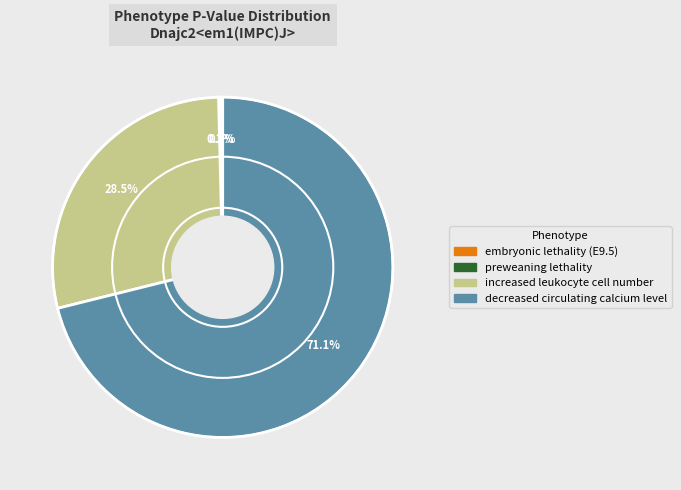

Is there a majority slice in this chart?

Yes